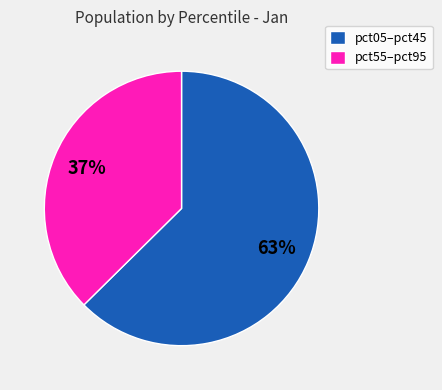

Is pct55–pct95 the majority of the pie?

No